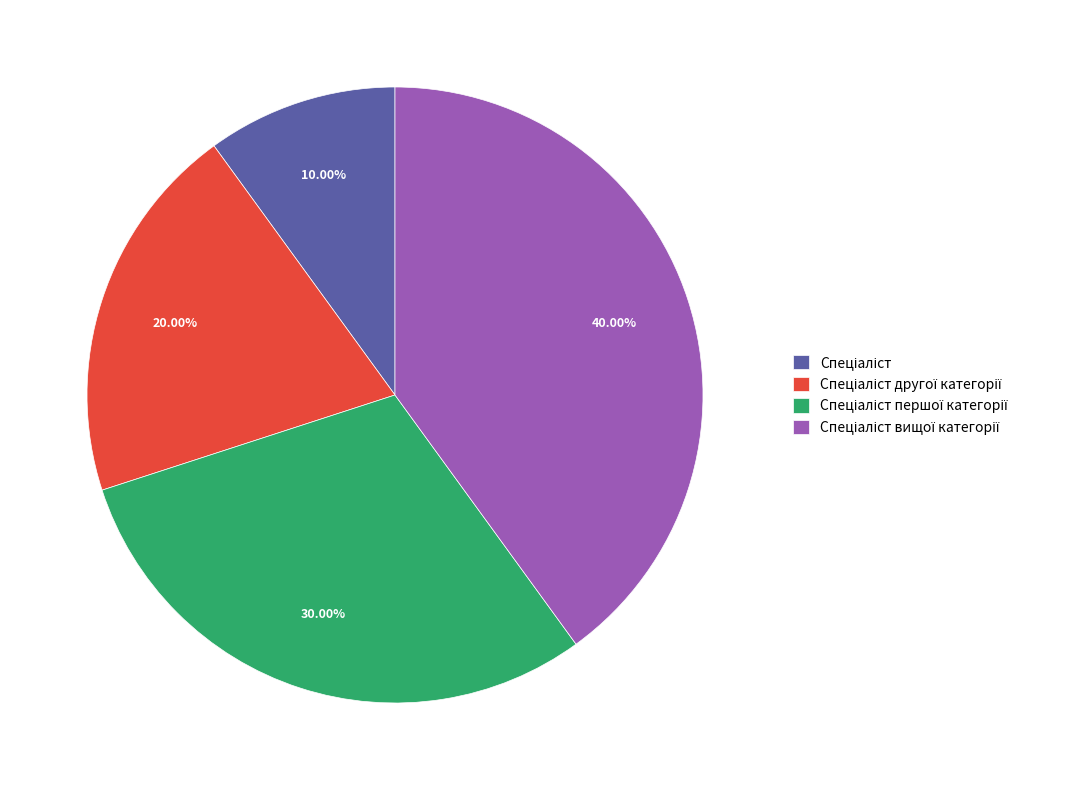

Does any single category account for the majority?

No